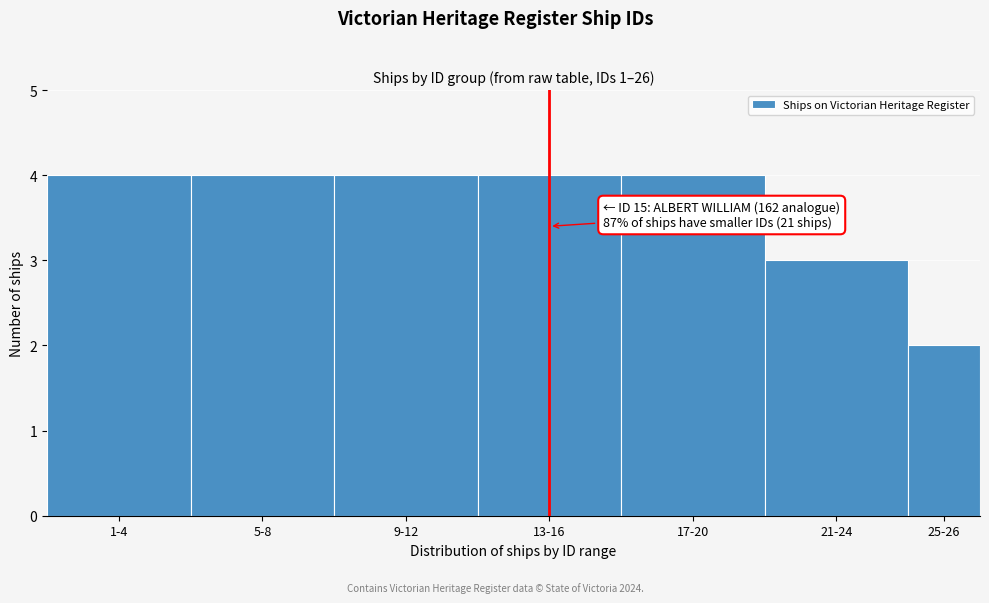

Reading left to right, transcribe all the data shown in this chart.

1-4=4	5-8=4	9-12=4	13-16=4	17-20=4	21-24=3	25-26=2